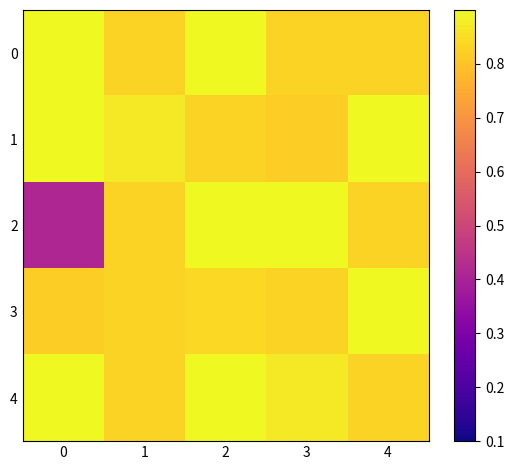

What is the total value across all series at 4?

4.4